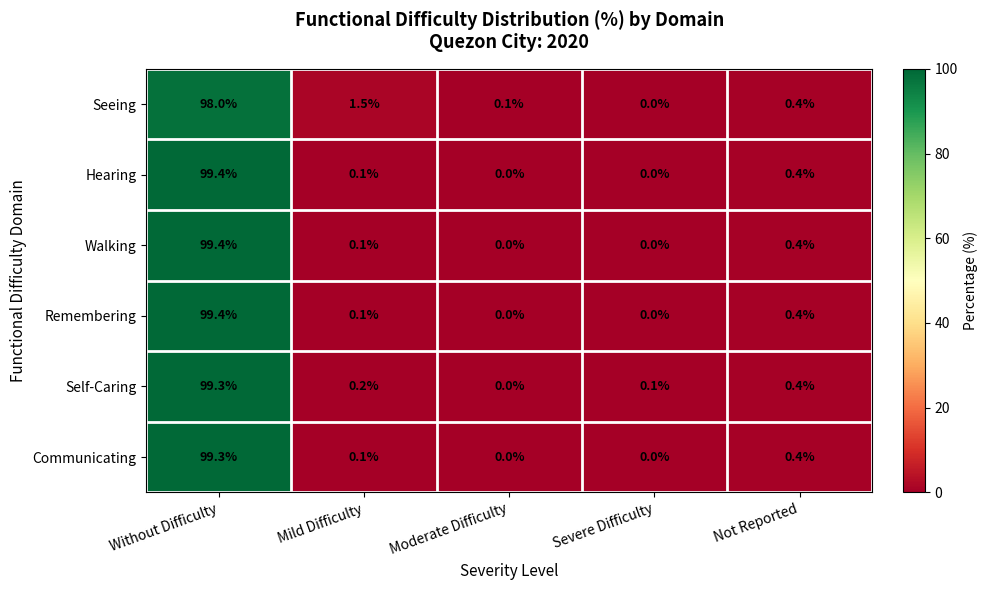

What is the sum of the Seeing values at Without Difficulty and Mild Difficulty?

99.5